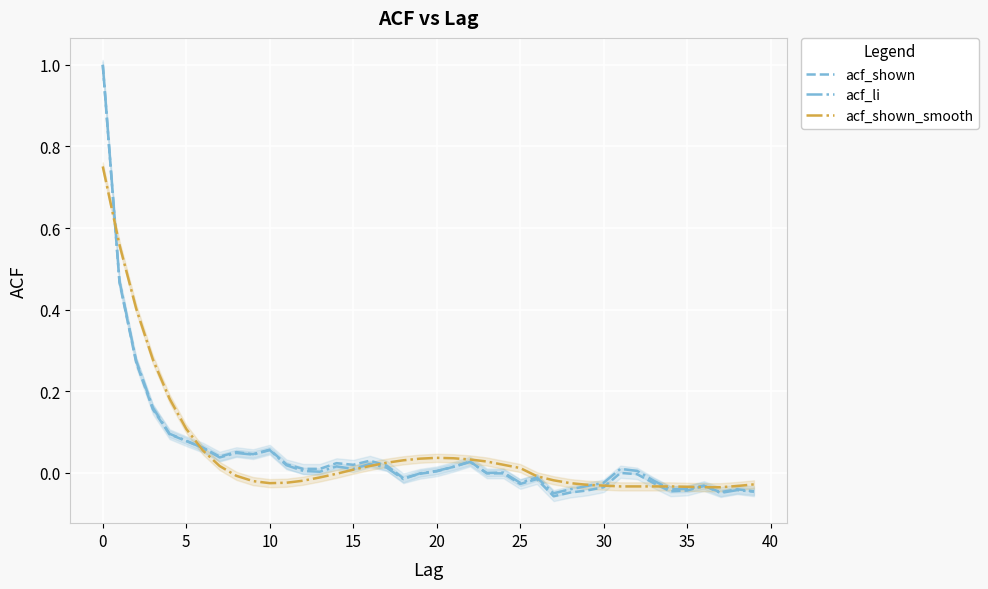

Reading right to left, extract all data points from this chart.

acf_shown: -0.0	-0.0	-0.0	-0.0	-0.0	-0.0	-0.0	-0.0	-0.0	-0.0	-0.0	-0.0	-0.1	-0.0	-0.0	-0.0	-0.0	0.0	0.0	0.0	-0.0	-0.0	0.0	0.0	0.0	0.0	0.0	0.0	0.0	0.1	0.0	0.1	0.0	0.1	0.1	0.1	0.2	0.3	0.5	1.0
acf_li: -0.0	-0.0	-0.0	-0.0	-0.0	-0.0	-0.0	0.0	0.0	-0.0	-0.0	-0.0	-0.1	-0.0	-0.0	0.0	-0.0	0.0	0.0	0.0	-0.0	-0.0	0.0	0.0	0.0	0.0	0.0	0.0	0.0	0.1	0.0	0.0	0.0	0.1	0.1	0.1	0.2	0.3	0.5	1.0
acf_shown_smooth: -0.0	-0.0	-0.0	-0.0	-0.0	-0.0	-0.0	-0.0	-0.0	-0.0	-0.0	-0.0	-0.0	-0.0	0.0	0.0	0.0	0.0	0.0	0.0	0.0	0.0	0.0	0.0	0.0	-0.0	-0.0	-0.0	-0.0	-0.0	-0.0	-0.0	0.0	0.1	0.1	0.2	0.3	0.4	0.6	0.8